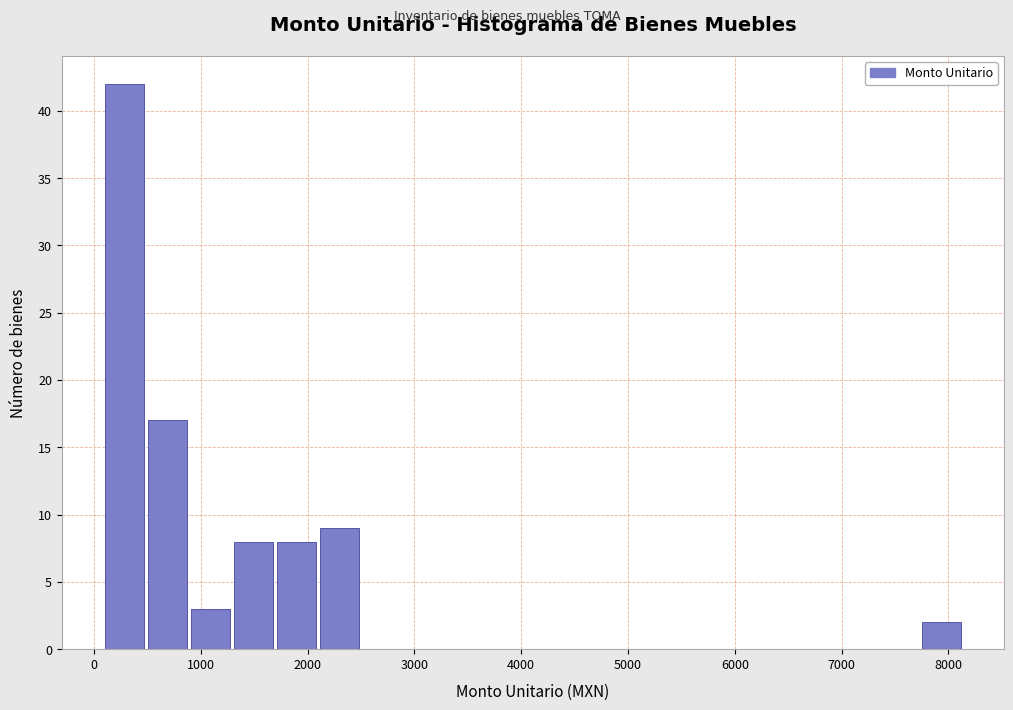

What is the height of the bar covering 100 to 500 on the x-axis? Neither the bar edges nor the heights are printed on the chart, so give them approximately, as read against the axes.

42